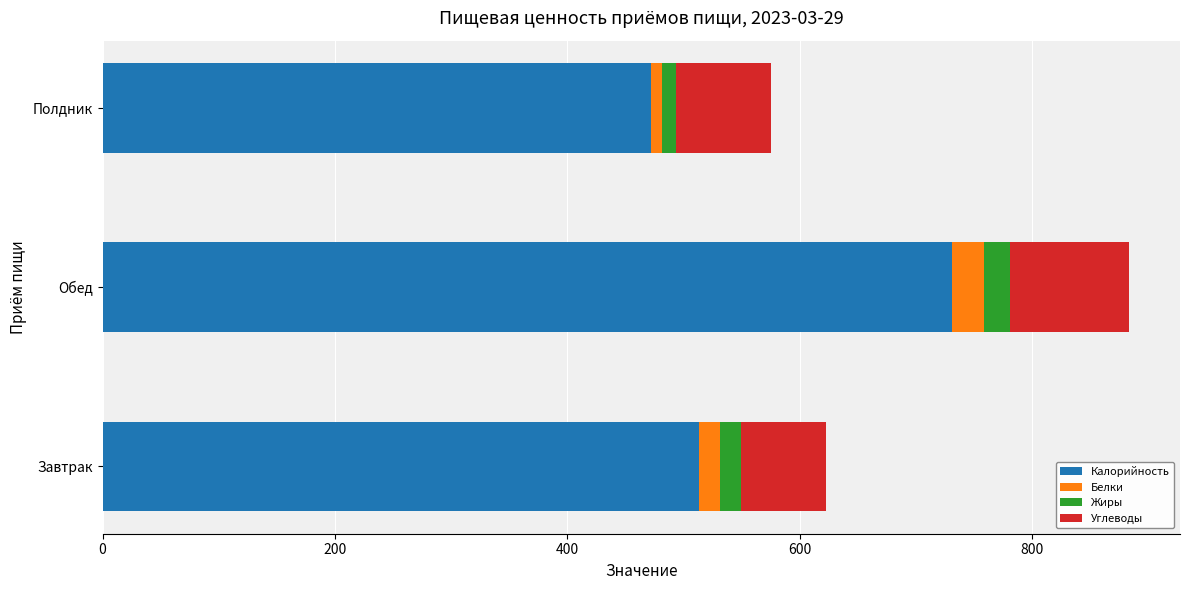

What is the total value across all series at Обед?

882.9